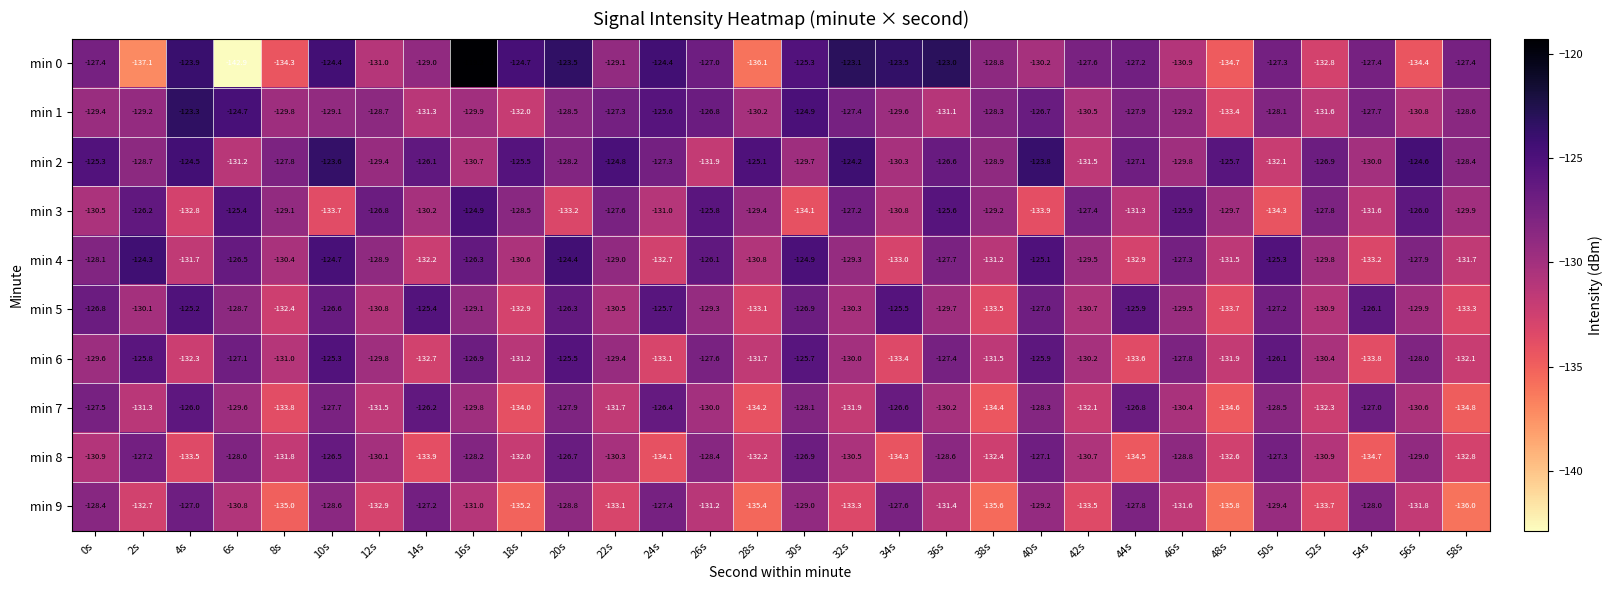

Is it true that min 5 equals -130.8 at 12s?

True